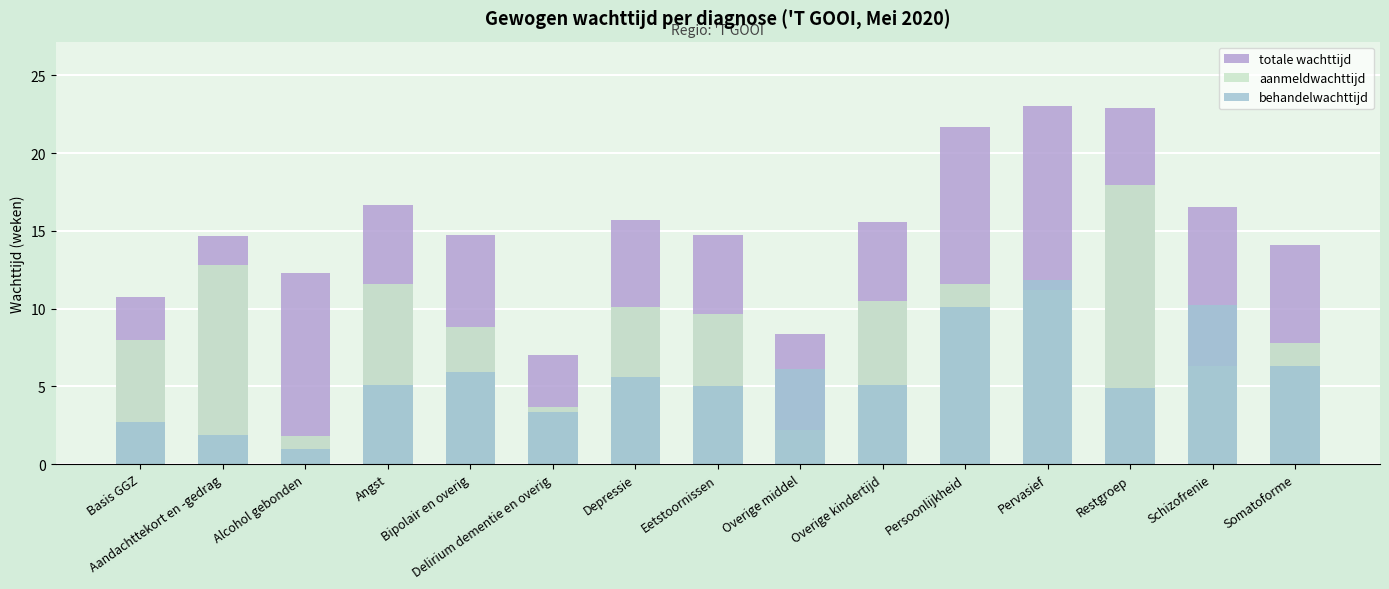

Rank the series by their average value, from lowest to highest.

behandelwachttijd, aanmeldwachttijd, totale wachttijd